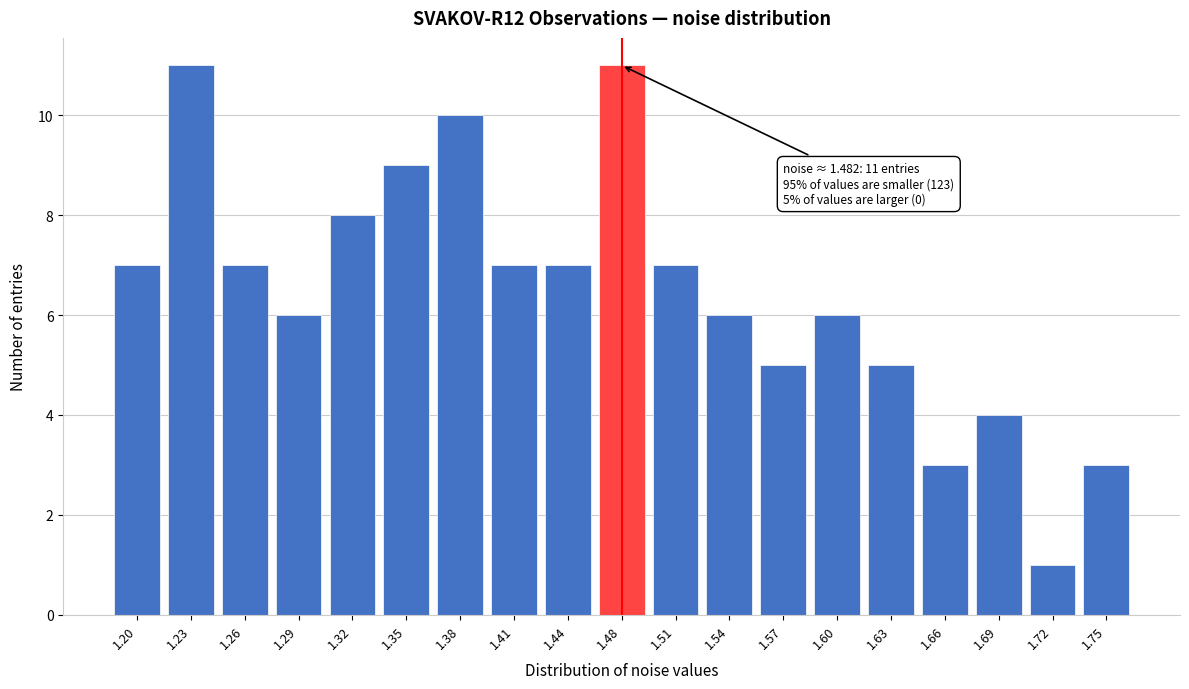

Reading right to left, list all the values displayed in this chart.

1.75=3	1.72=1	1.69=4	1.66=3	1.63=5	1.60=6	1.57=5	1.54=6	1.51=7	1.48=11	1.44=7	1.41=7	1.38=10	1.35=9	1.32=8	1.29=6	1.26=7	1.23=11	1.20=7